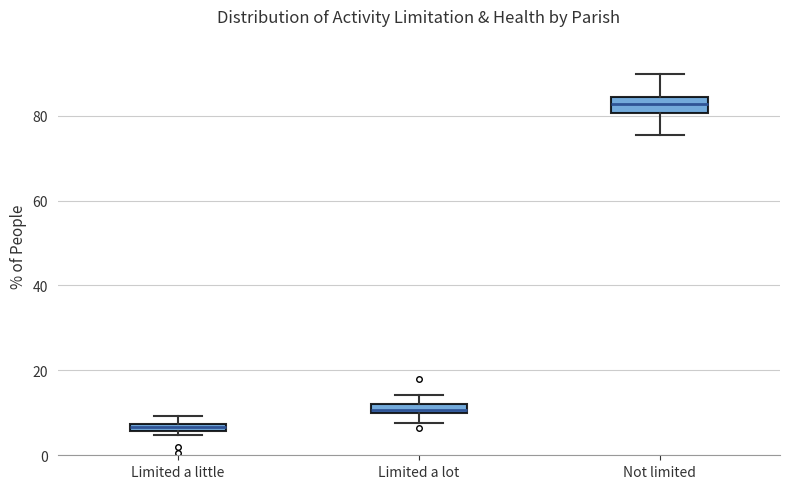

Which box has the highest median line?

Not limited